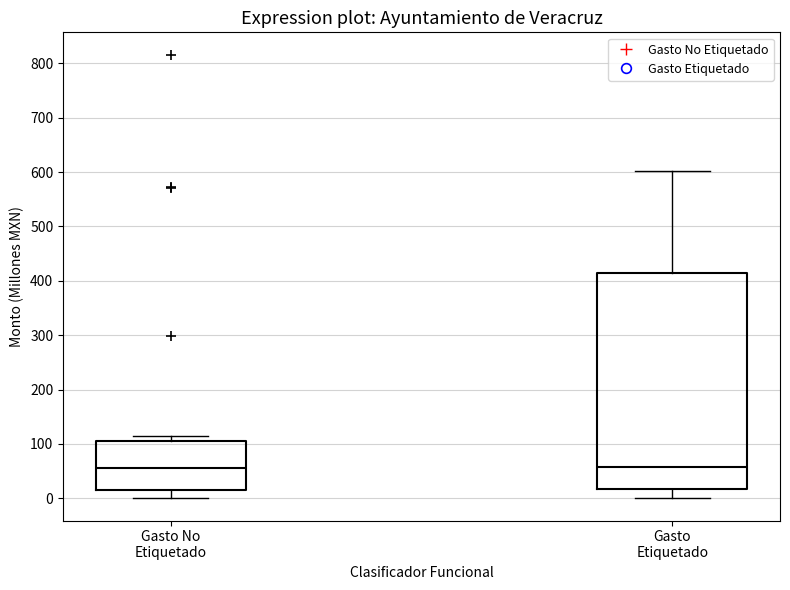

Comparing the boxes themselves (not the whiskers), which one is the tallest?

Gasto Etiquetado